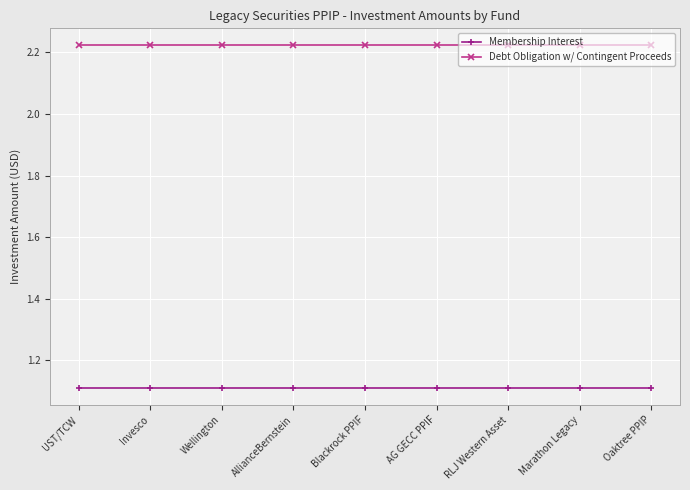

What is the difference between the highest and lowest values at RLJ Western Asset?

1.1